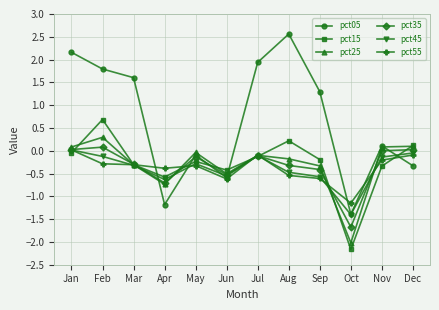

Which series has the largest total across all categories?

pct05